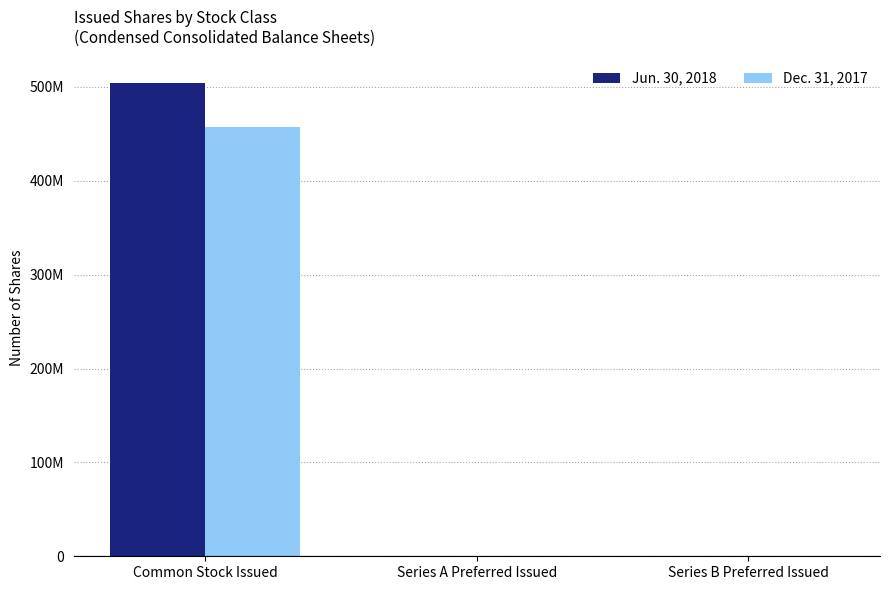

List the series in order of their peak value, lowest first.

Dec. 31, 2017, Jun. 30, 2018